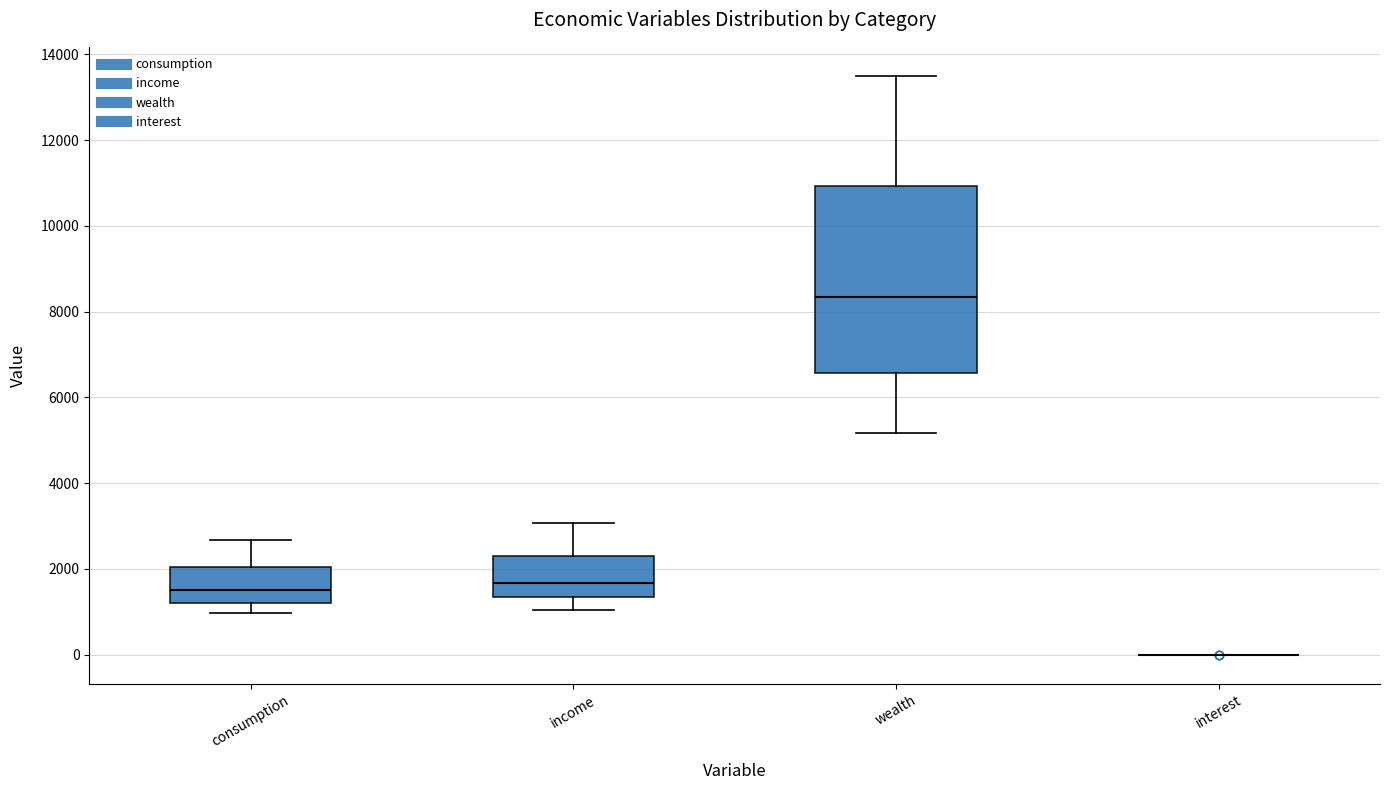

Where is the lower edge of the box for income on the y-axis? The values are not printed on the chart, so give them approximately, as read against the axis.

1400